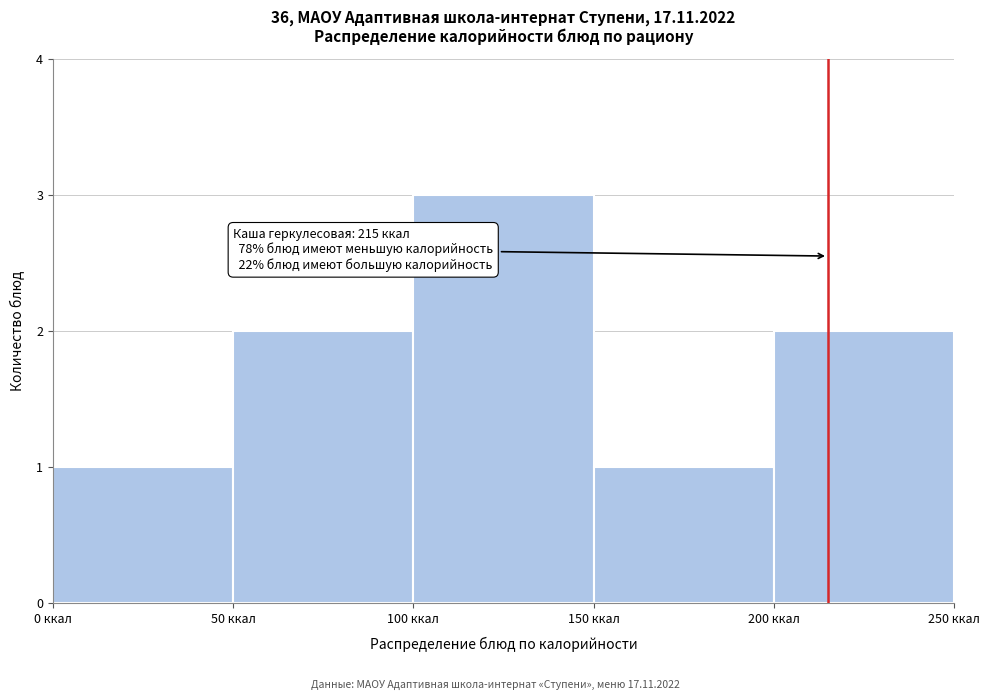

Which range on the x-axis has the tallest bar?

100 to 150